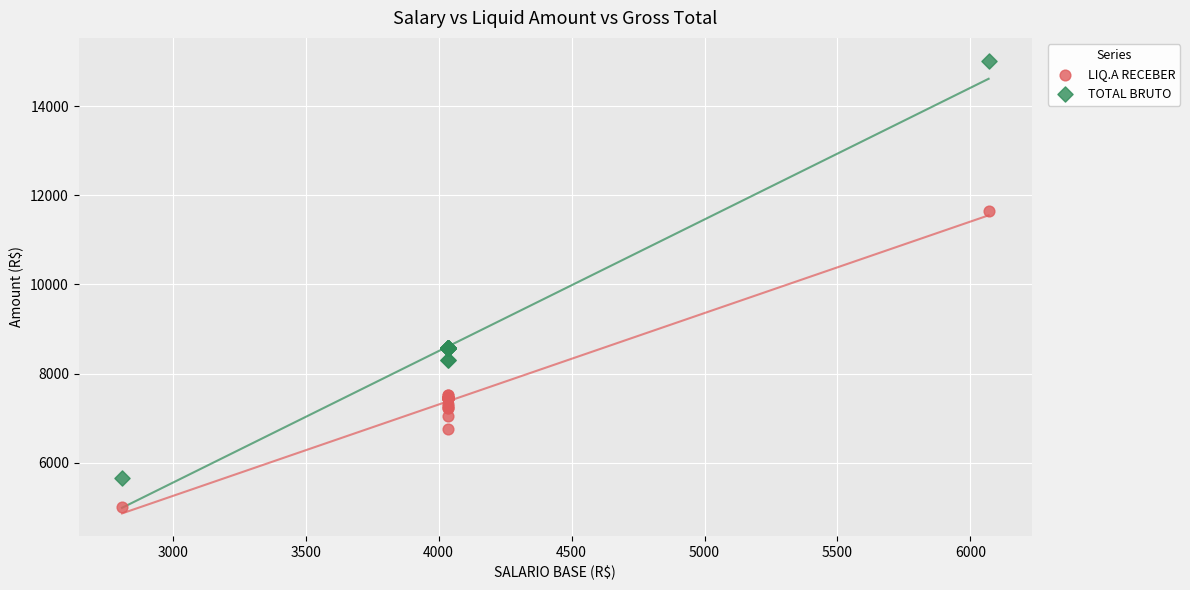

In the TOTAL BRUTO series, what Y value is closest to 10345?

8583.5